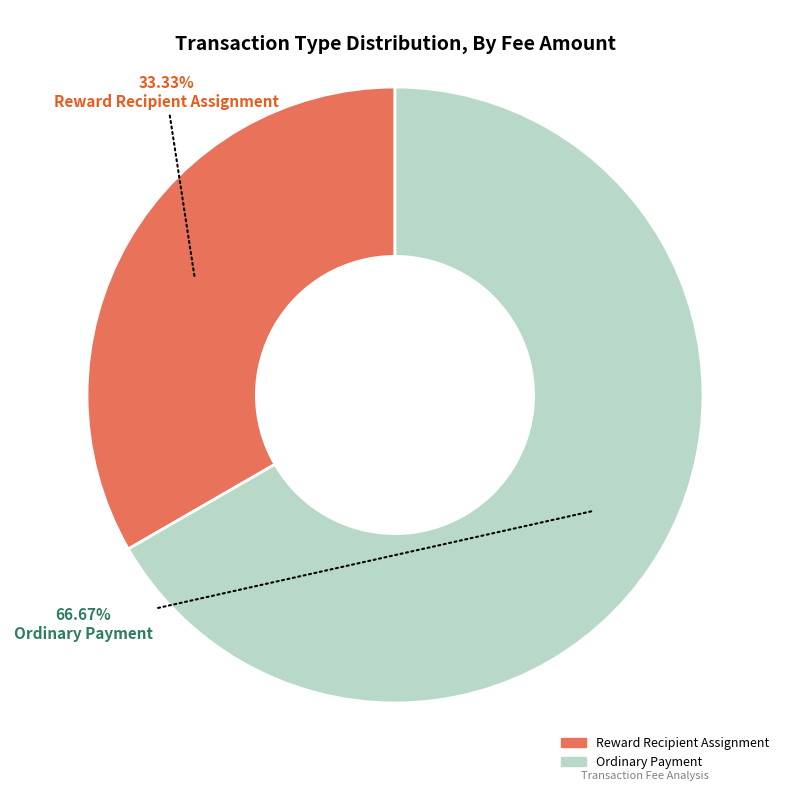

Which slice is the largest?

Ordinary Payment